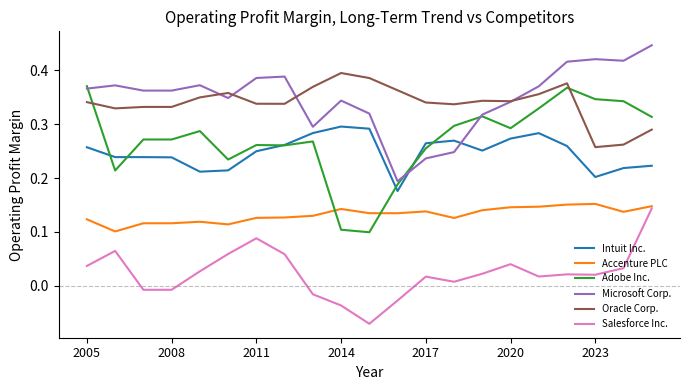

True or false: Microsoft Corp. and Accenture PLC cross at least once.

False